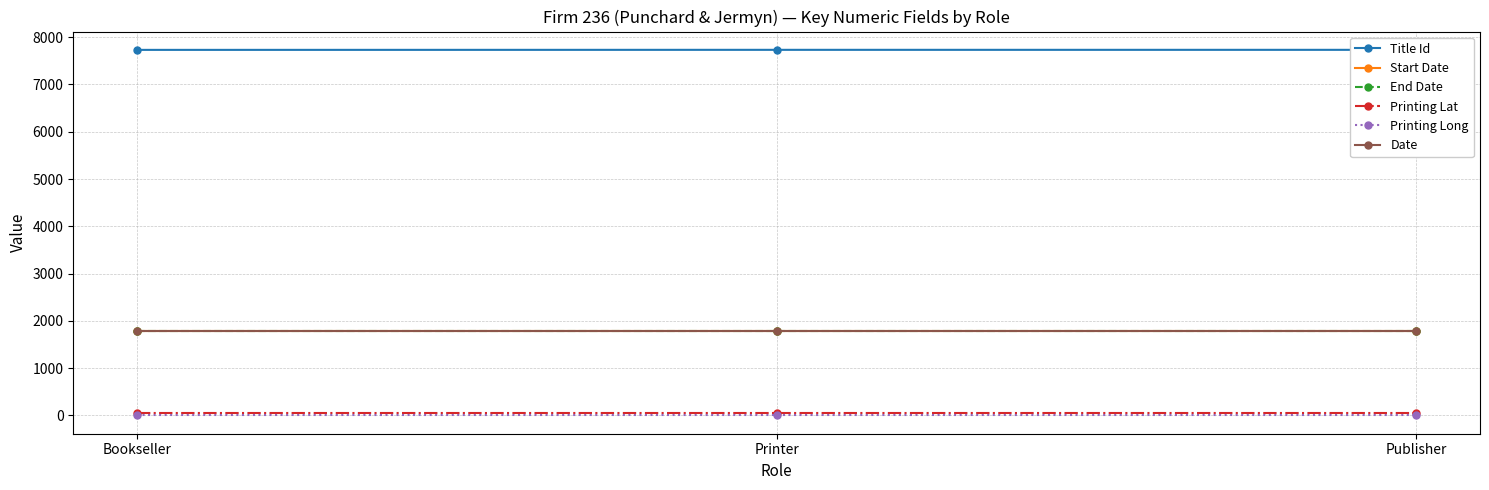

Count the number of data series in this chart.

6